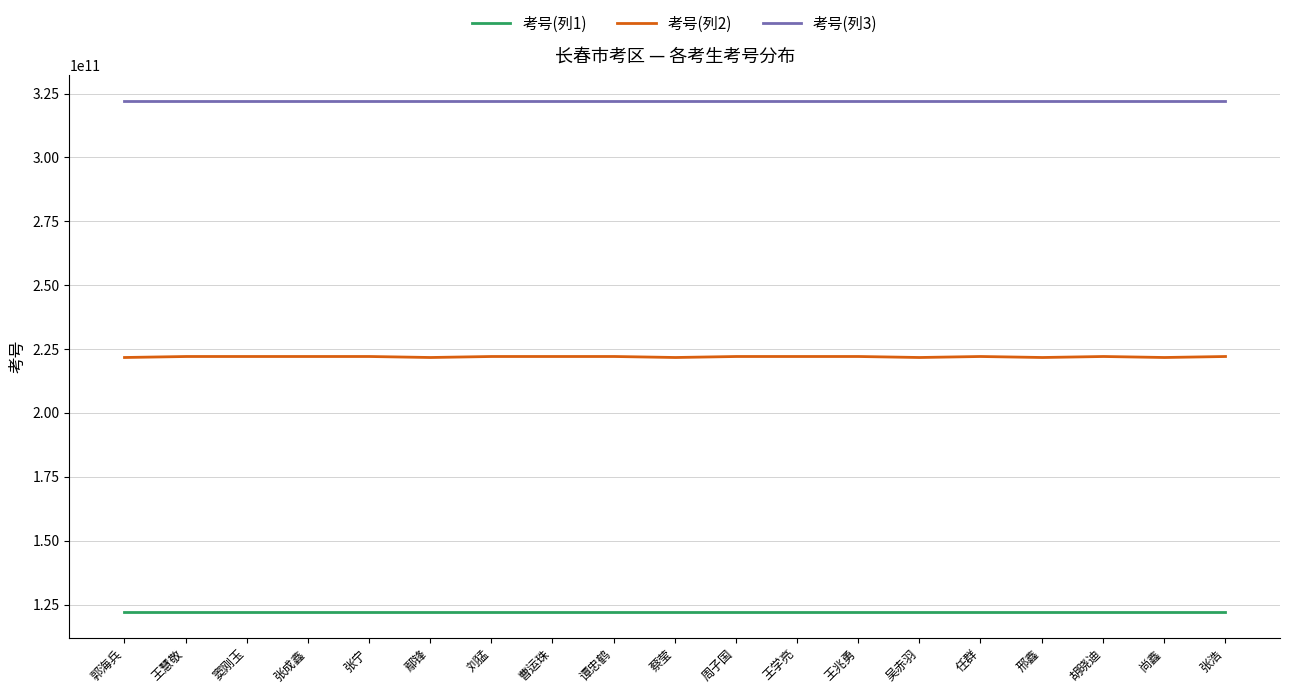

What are all the series names shown in the legend?

考号(列1), 考号(列2), 考号(列3)